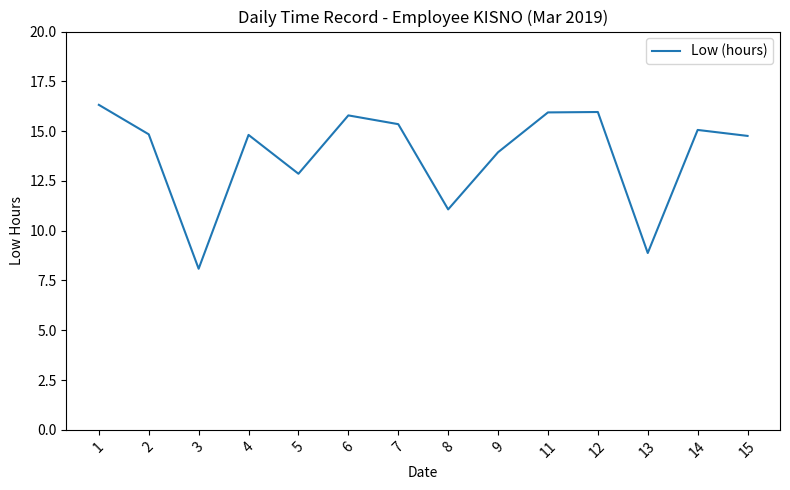

Is it true that the value at 15 is 6.0?

False